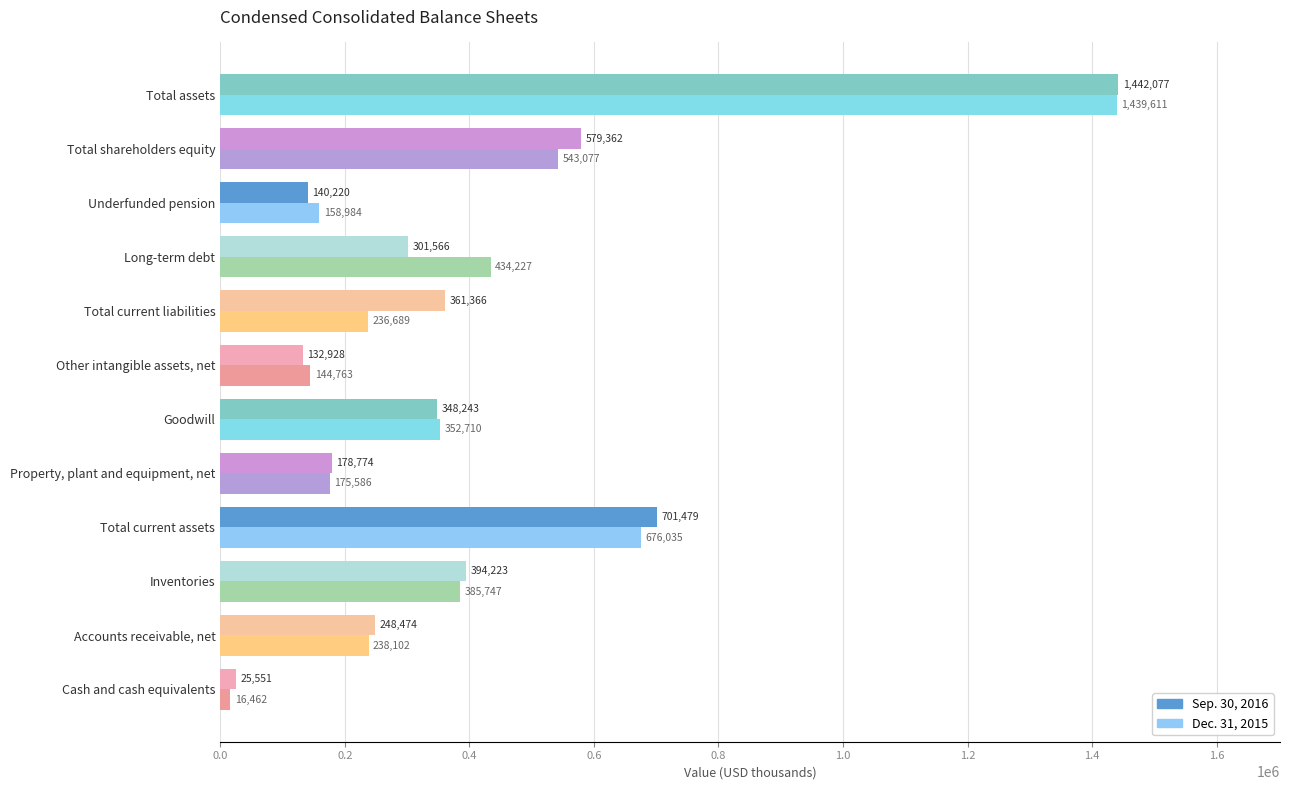

How many values in the Dec. 31, 2015 series are below 352710?

6